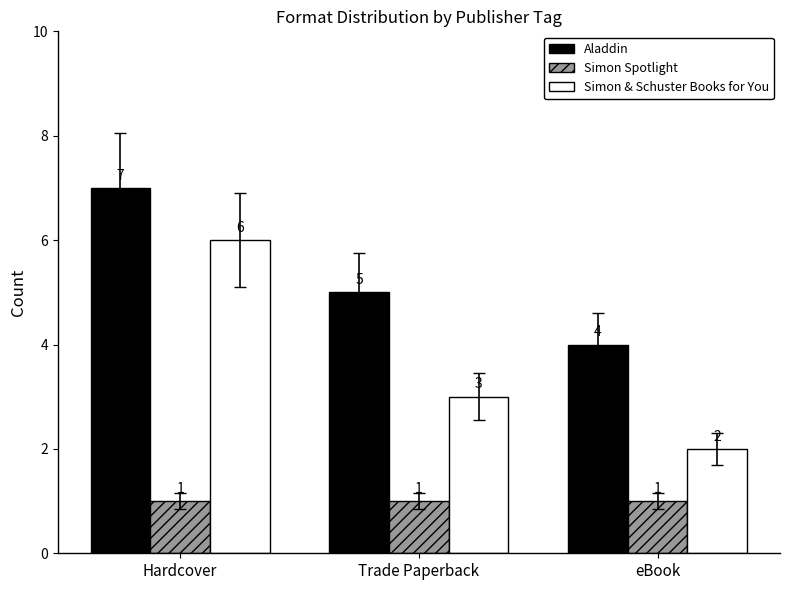

At which label does Aladdin first exceed 5?

Hardcover